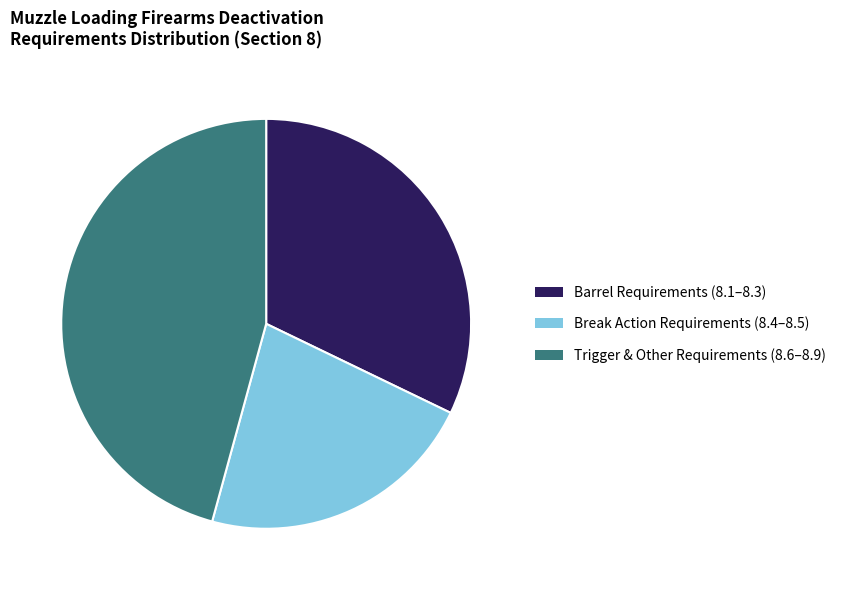

What is the ratio of the value at Barrel Requirements (8.1–8.3) to the value at Break Action Requirements (8.4–8.5)?

1.5